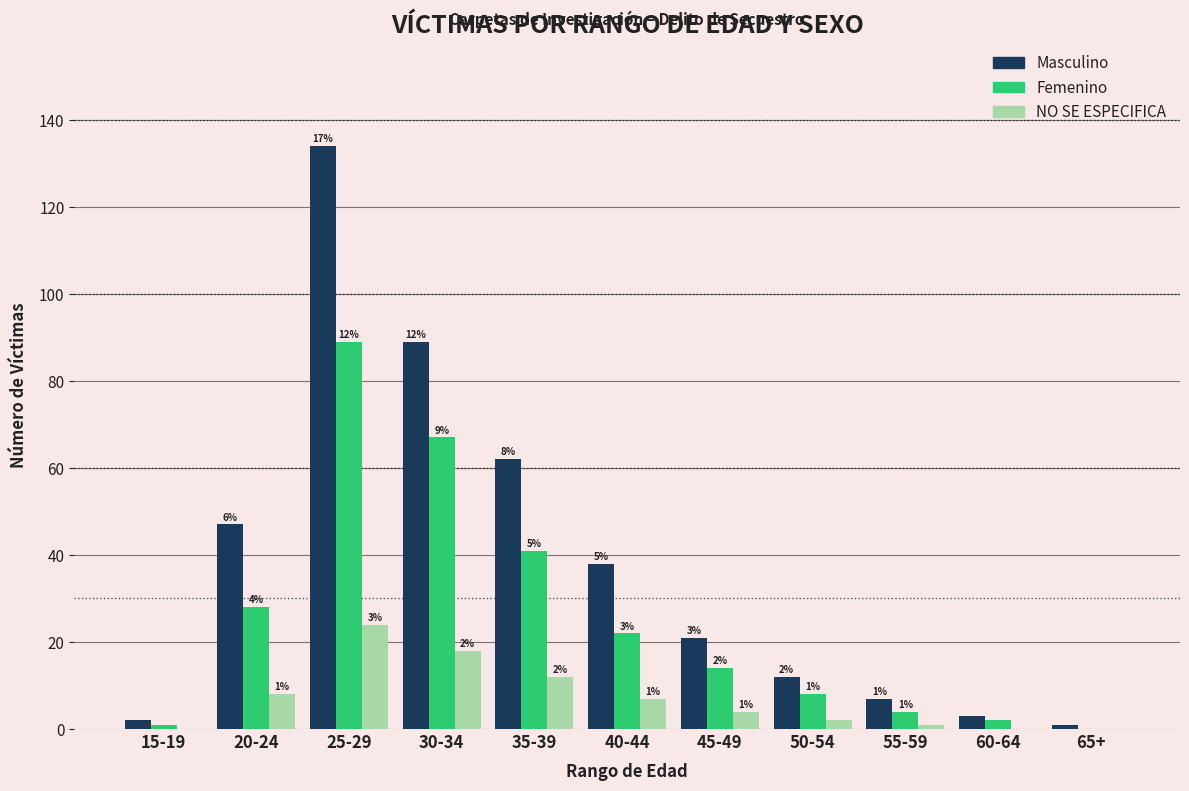

Reading left to right, transcribe all the data shown in this chart.

Masculino: 2	47	134	89	62	38	21	12	7	3	1
Femenino: 1	28	89	67	41	22	14	8	4	2	0
NO SE ESPECIFICA: 0	8	24	18	12	7	4	2	1	0	0